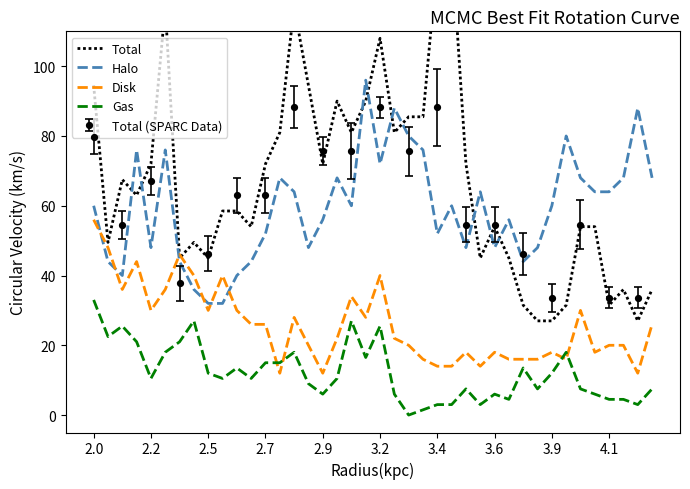

True or false: Total and Gas intersect in this chart.

False